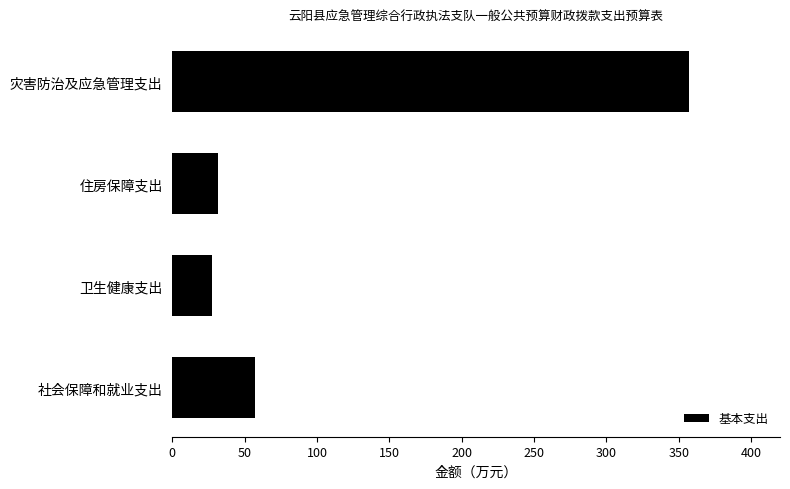

Does the chart contain any negative values?

No